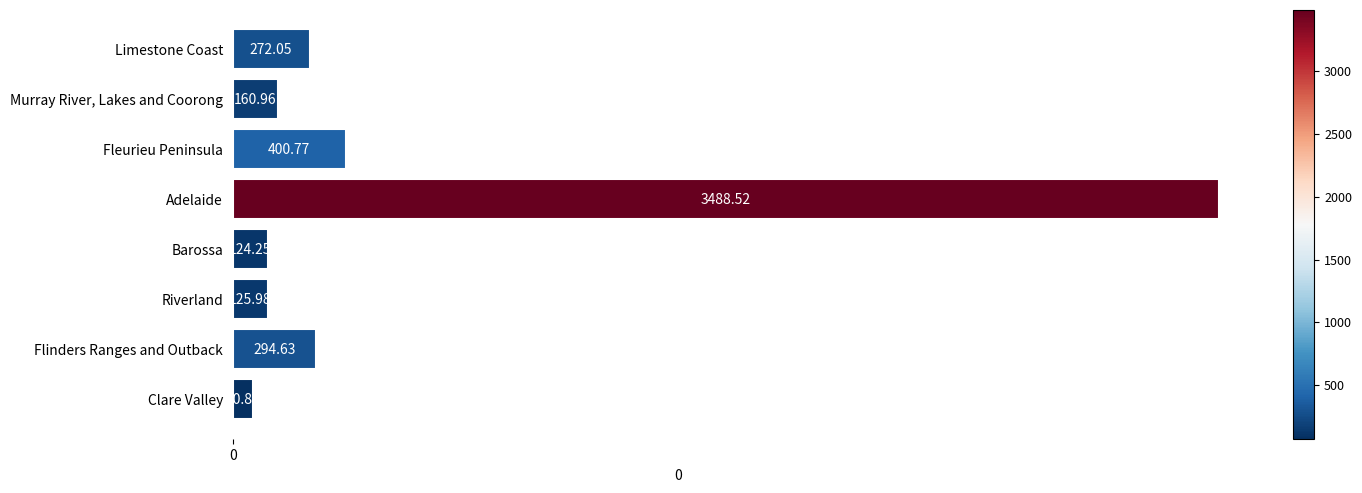

What is the average value?

617.3